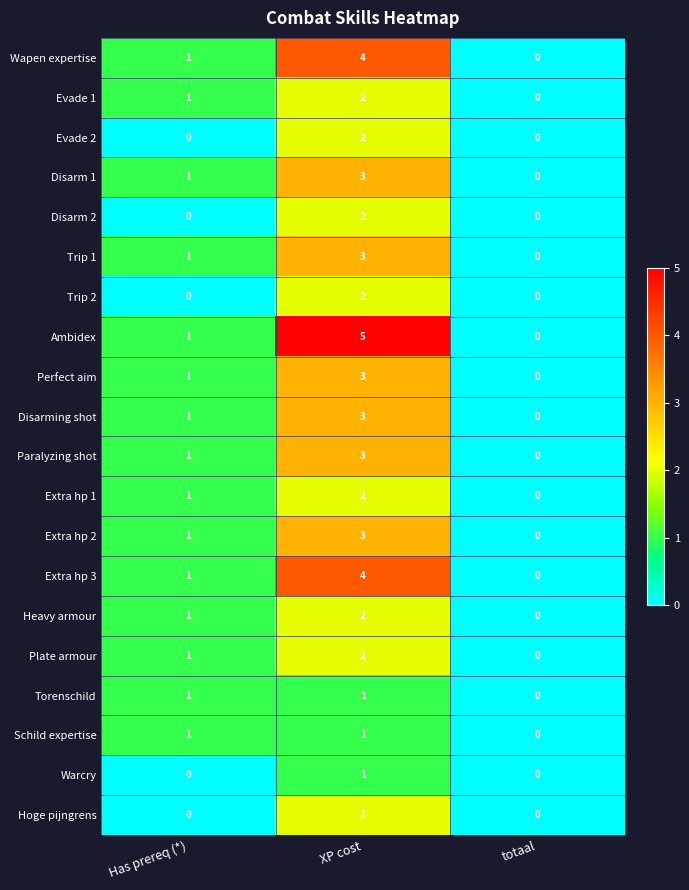

The Ambidex series shows 8 at XP cost. True or false?

False